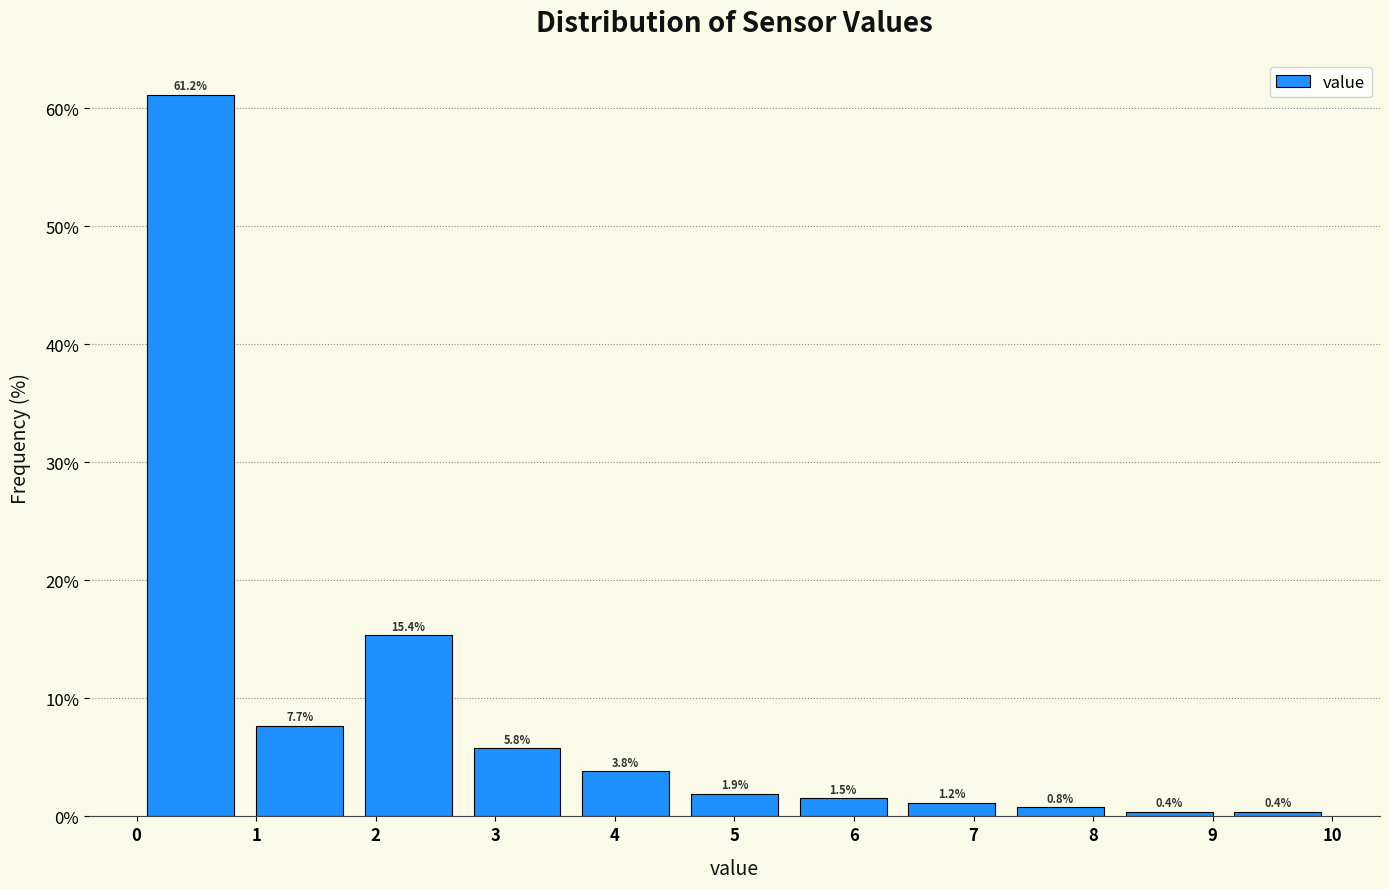

Reading left to right, transcribe this chart: for each bar, give the range it covers on the x-axis and its height. The bar edges are not printed on the chart, so give them approximately, as read against the axis.

0.0 to 0.9: 61.2
0.9 to 1.8: 7.7
1.8 to 2.7: 15.4
2.7 to 3.6: 5.8
3.6 to 4.5: 3.8
4.5 to 5.5: 1.9
5.5 to 6.4: 1.5
6.4 to 7.3: 1.2
7.3 to 8.2: 0.8
8.2 to 9.1: 0.4
9.1 to 10.0: 0.4